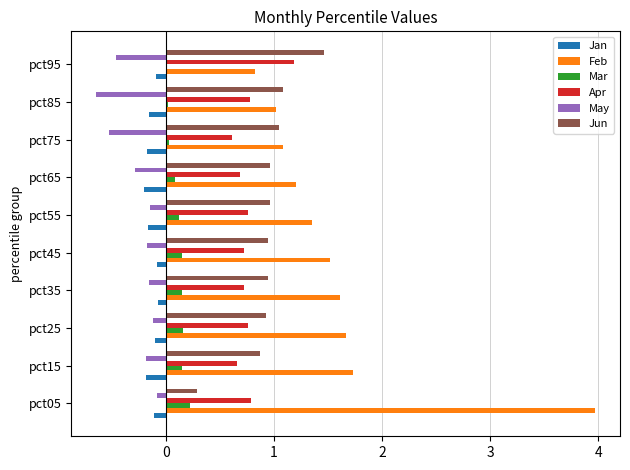

Where is Jun nearest to the value 0?

pct05